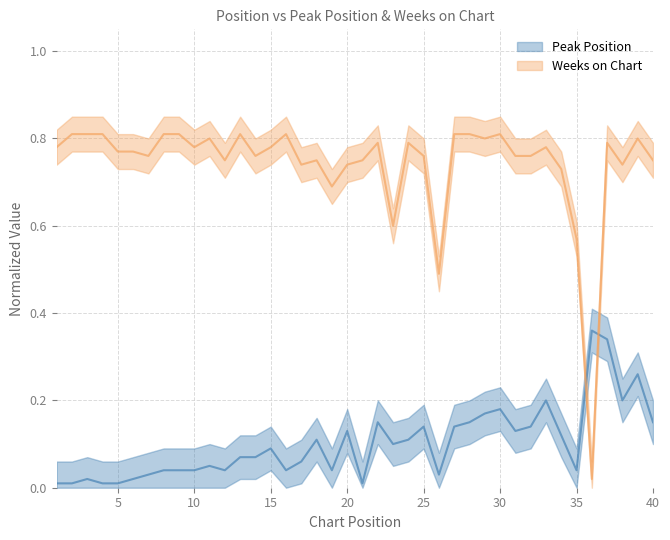

What is the difference between the second highest and second lowest values in the Weeks on Chart series?

0.3